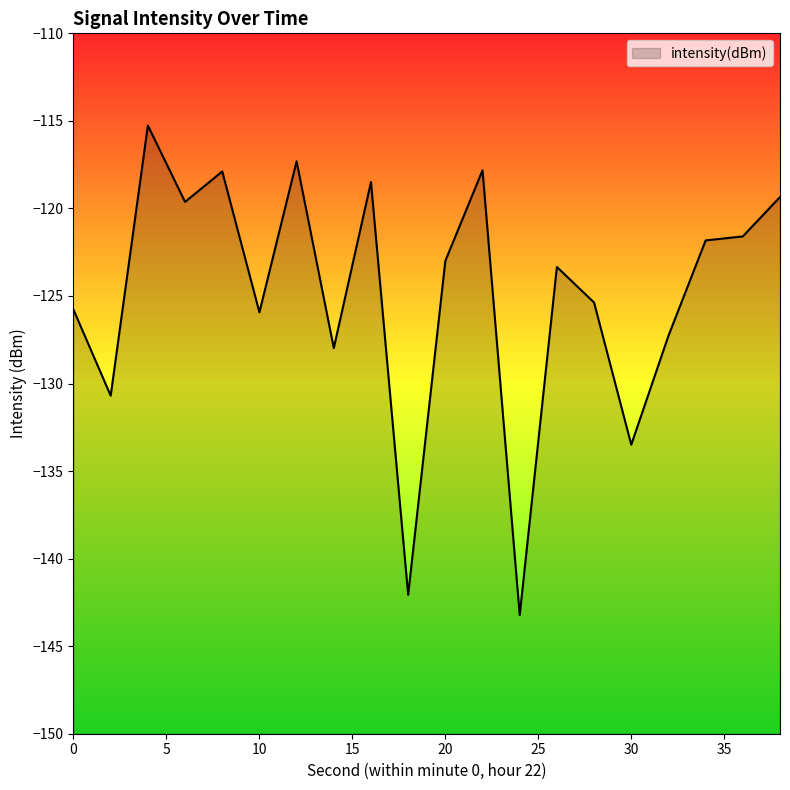

What value does the data have at 14?

-128.0